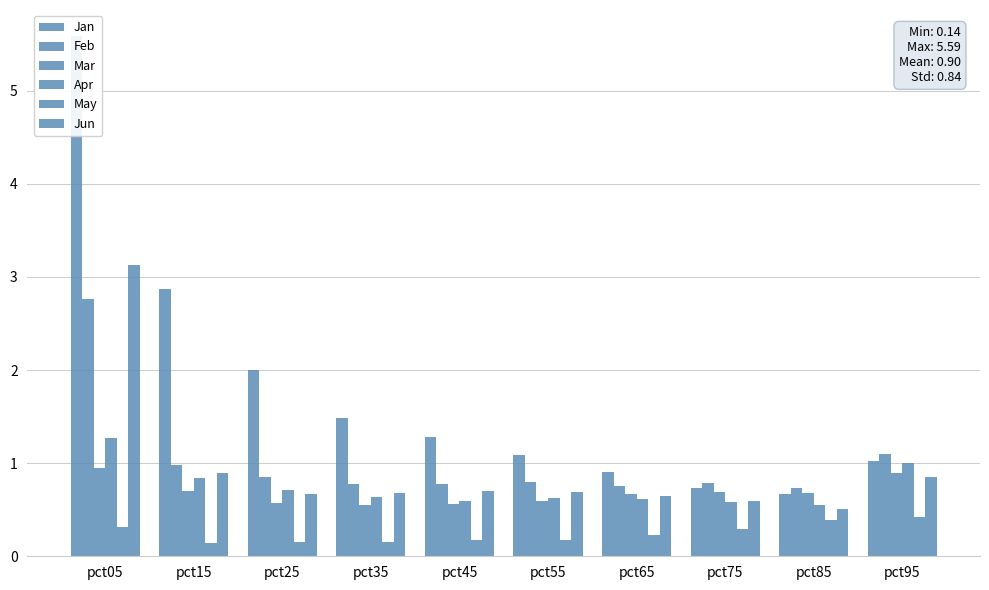

At which label is Feb closest to 1?

pct15